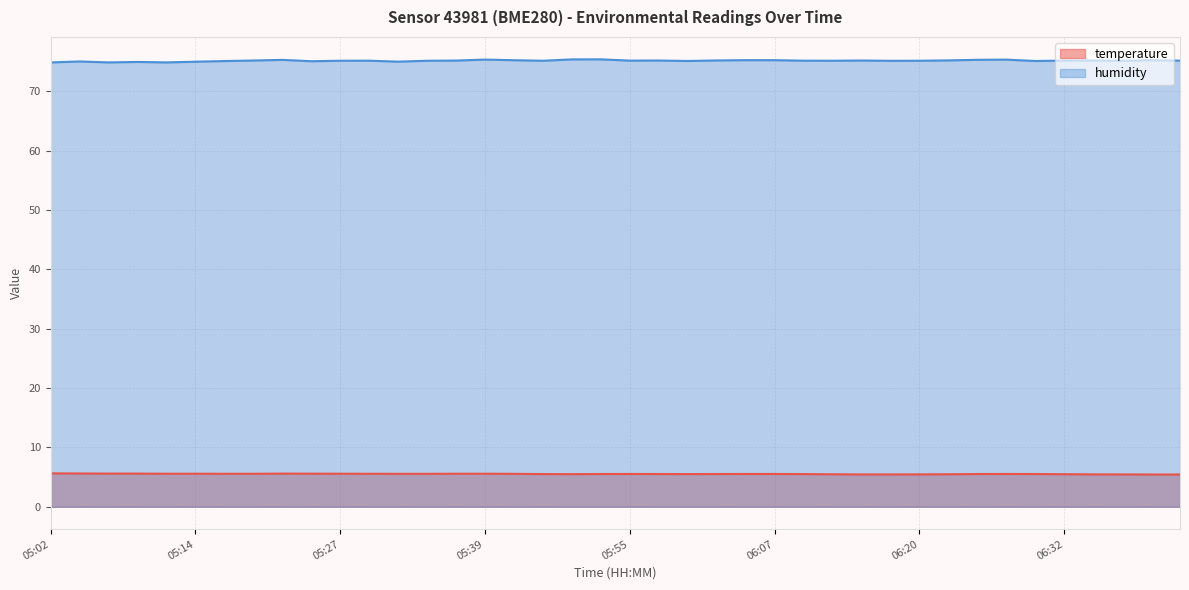

What is the difference between the highest and lowest values at 05:07?

69.3